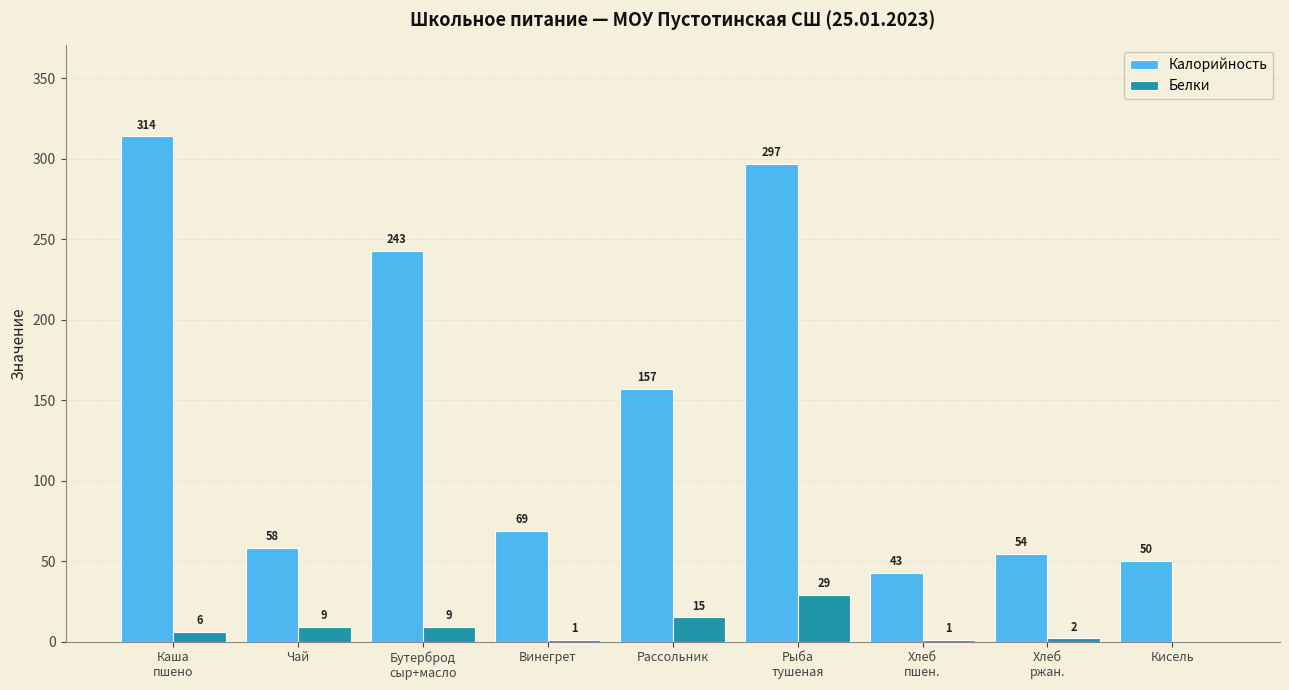

What value does the Белки series have at Чай?

9.0